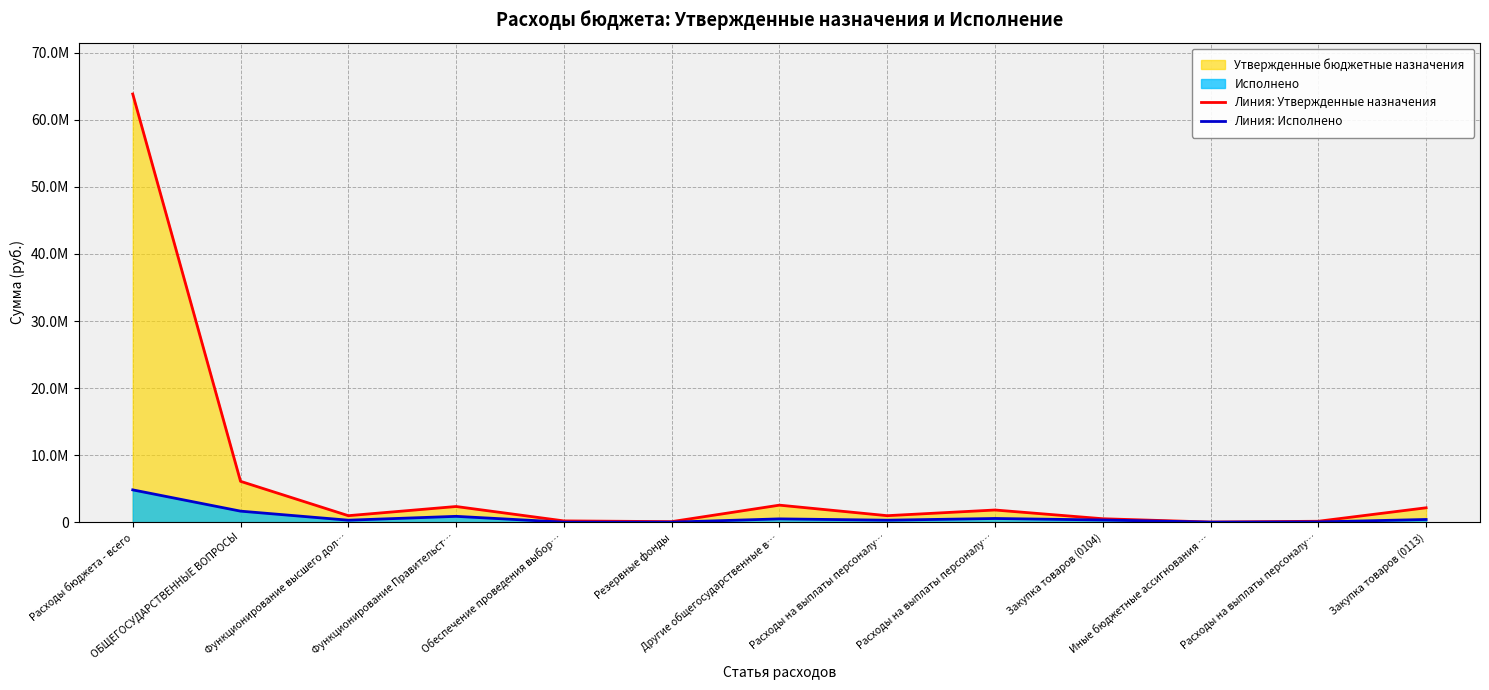

True or false: Линия: Исполнено and Линия: Утвержденные назначения intersect in this chart.

False